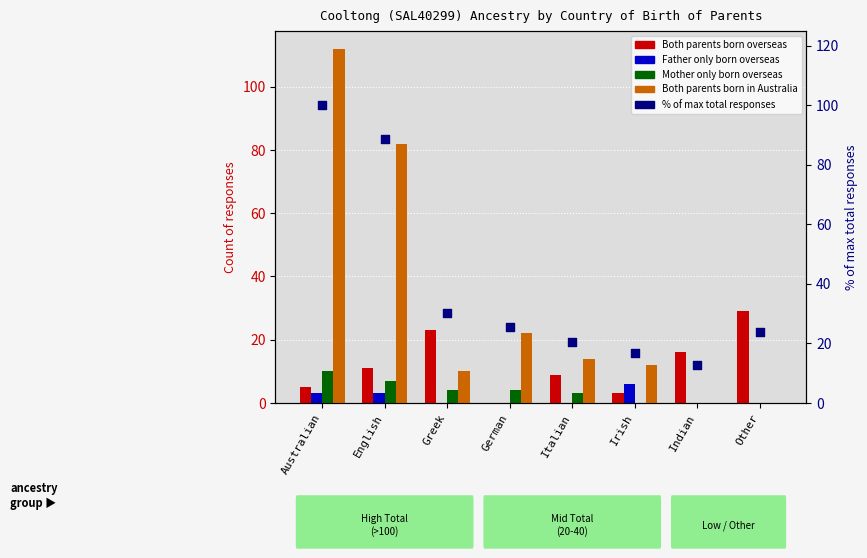

What are all the series names shown in the legend?

Both parents born overseas, Father only born overseas, Mother only born overseas, Both parents born in Australia, % of max total responses